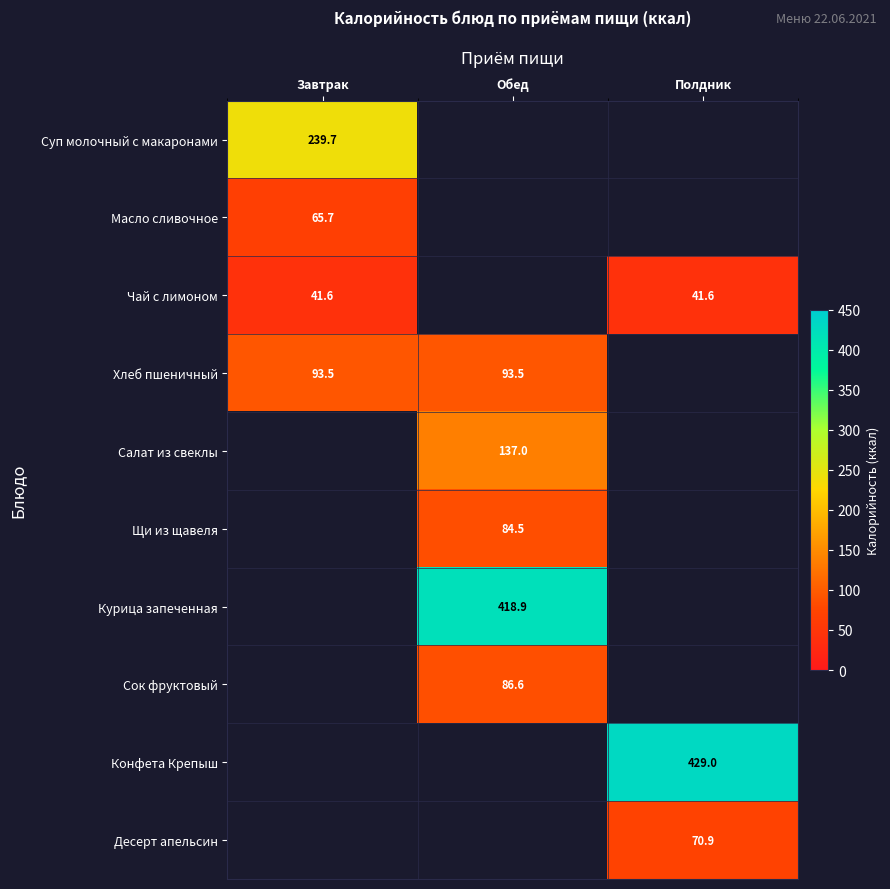

Between Завтрак and Обед, which is larger?

Завтрак